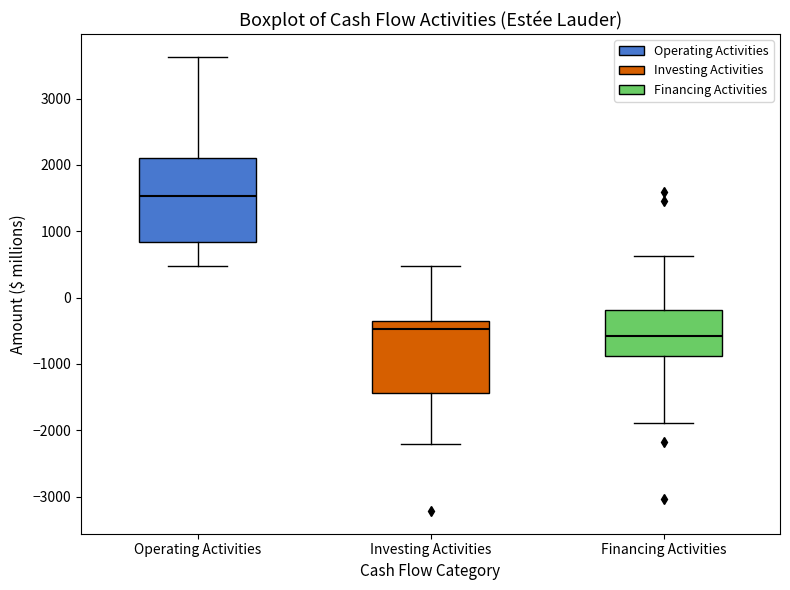

Reading left to right, transcribe this box plot: for each box, give where its median line is, the range the box spans, and where its two whiskers end, as read against the y-axis. The values are not printed on the chart, so give them approximately, as read against the axis.

Operating Activities: median 1500, box 800 to 2100, whiskers 500 to 3600
Investing Activities: median -500, box -1400 to -400, whiskers -2200 to 500
Financing Activities: median -600, box -900 to -200, whiskers -1900 to 600